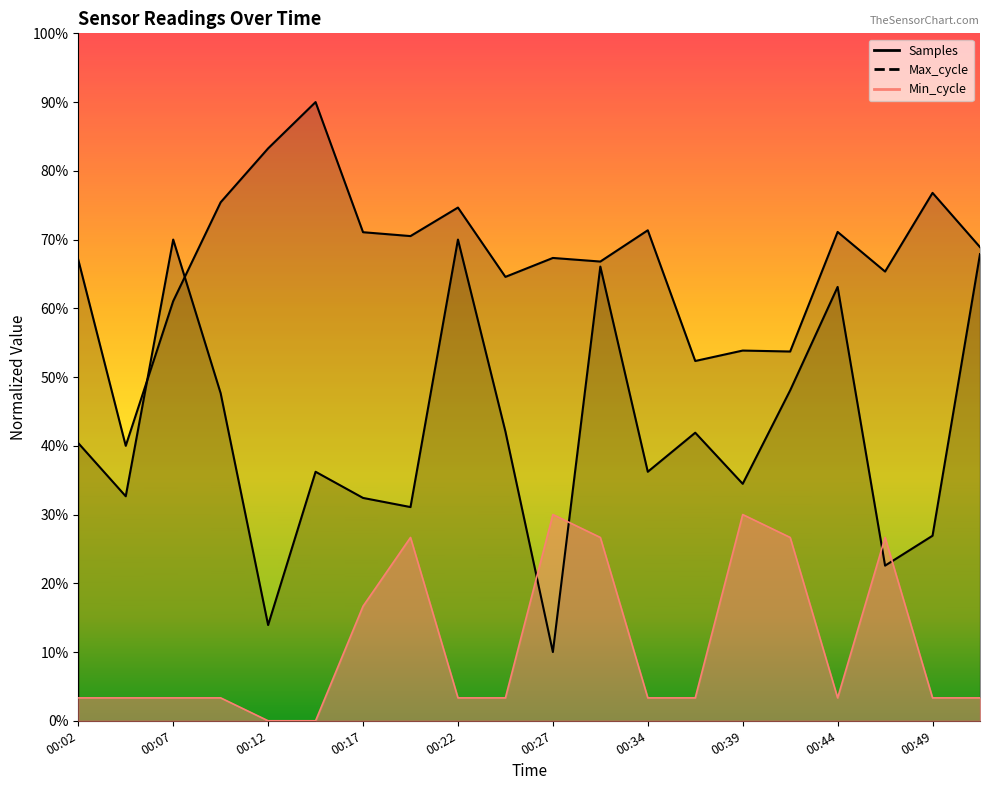

At 00:37, list the series in order from largest to smallest.

Samples, Max_cycle, Min_cycle